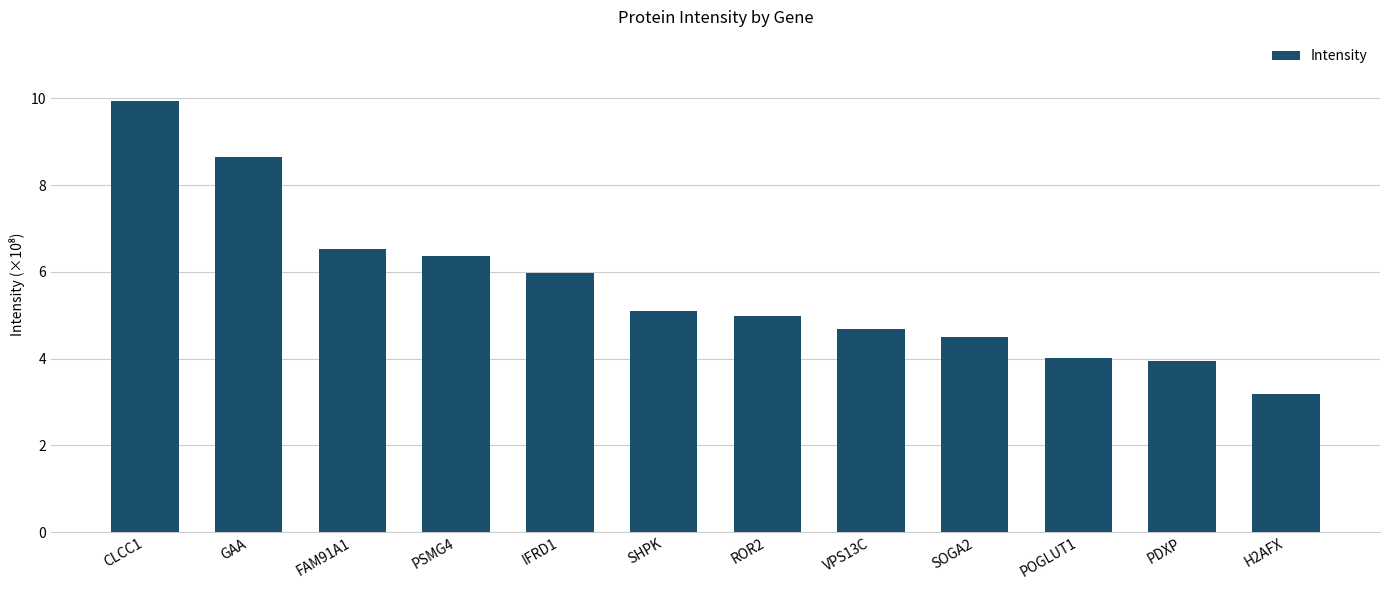

What is the value of the 1st bar from the left?

9.9